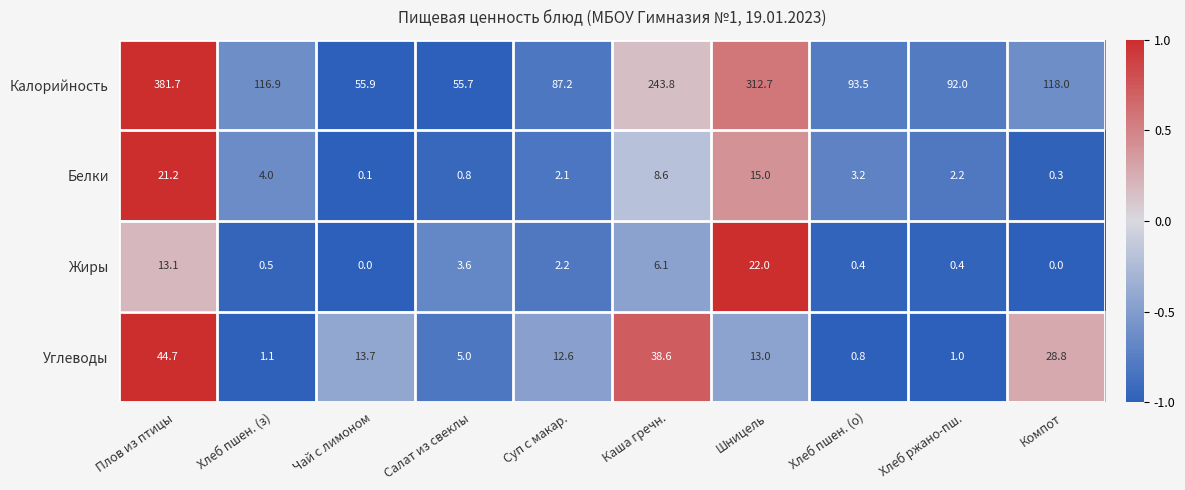

At which category is the sum across all series the highest?

Плов из птицы